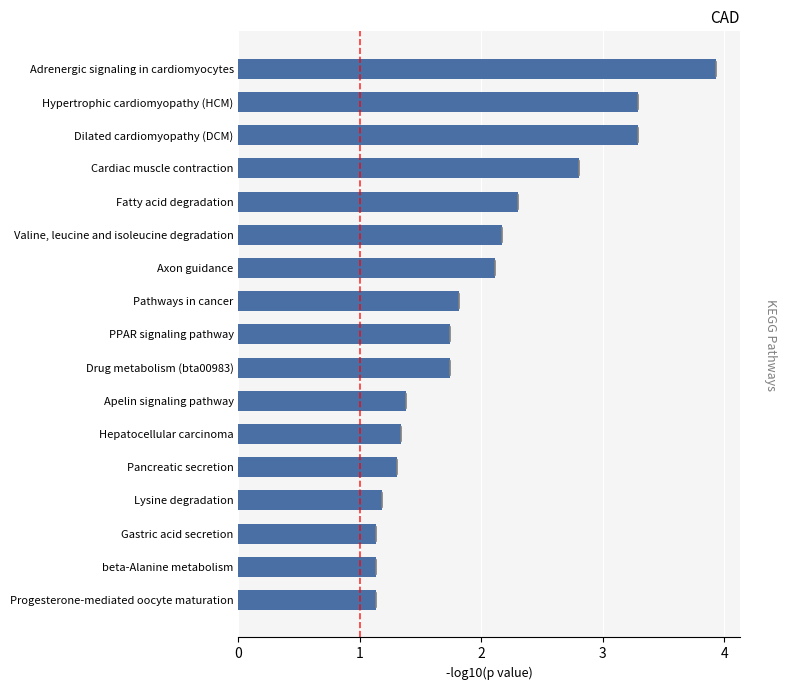

At which category does the chart reach its peak across all series?

Adrenergic signaling in cardiomyocytes